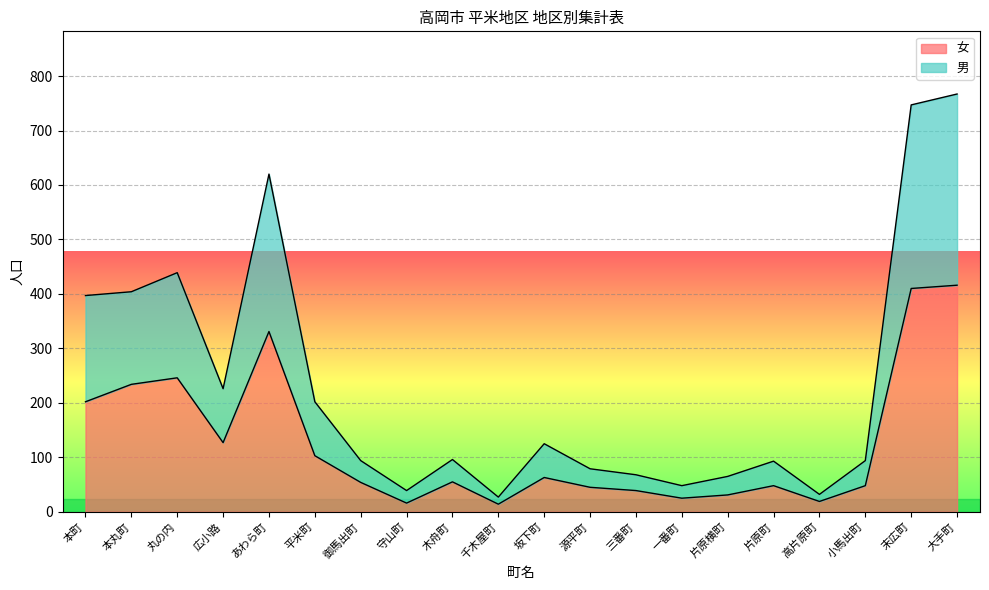

Reading right to left, transcribe all the data shown in this chart.

男: 大手町=767	末広町=747	小馬出町=94	高片原町=32	片原町=93	片原横町=65	一番町=48	三番町=68	源平町=79	坂下町=125	千木屋町=27	木舟町=96	守山町=39	御馬出町=94	平米町=202	あわら町=620	広小路=226	丸の内=439	本丸町=404	本町=397
女: 大手町=416	末広町=410	小馬出町=48	高片原町=19	片原町=48	片原横町=31	一番町=25	三番町=39	源平町=45	坂下町=63	千木屋町=14	木舟町=55	守山町=16	御馬出町=54	平米町=103	あわら町=331	広小路=127	丸の内=246	本丸町=234	本町=202